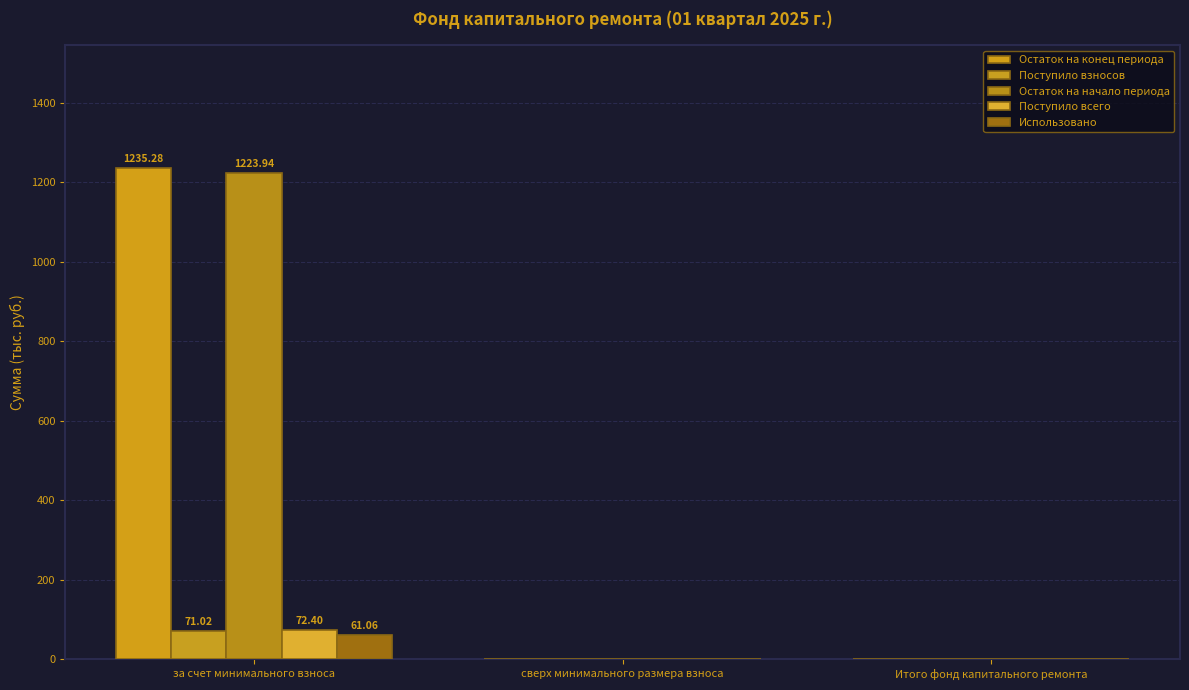

Where is Использовано nearest to the value 30?

сверх минимального размера взноса